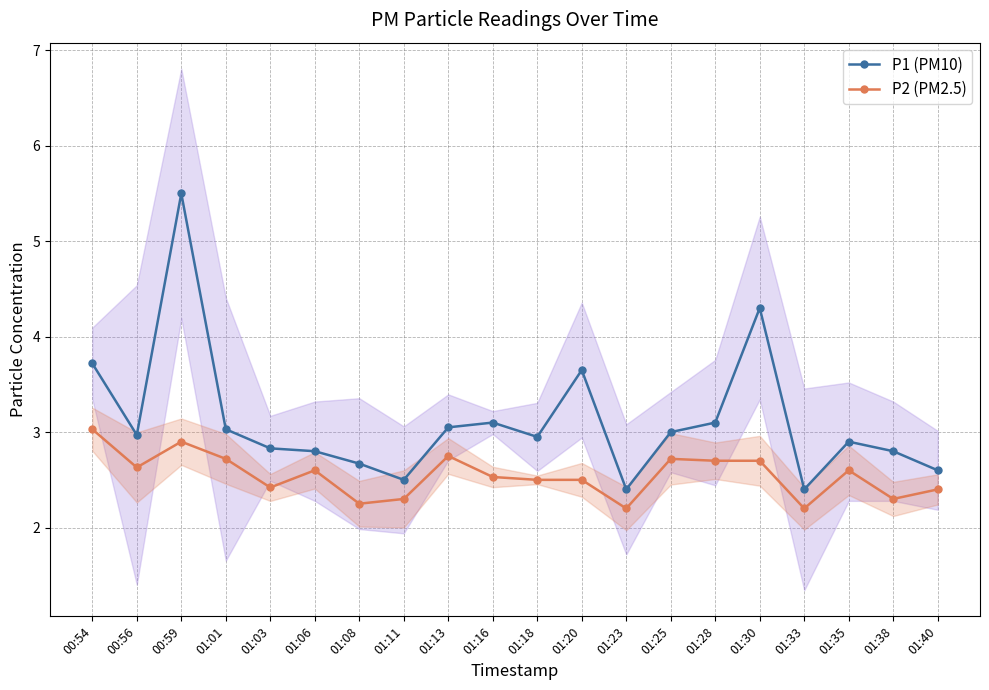

Which category has the lowest value across all series?

01:23